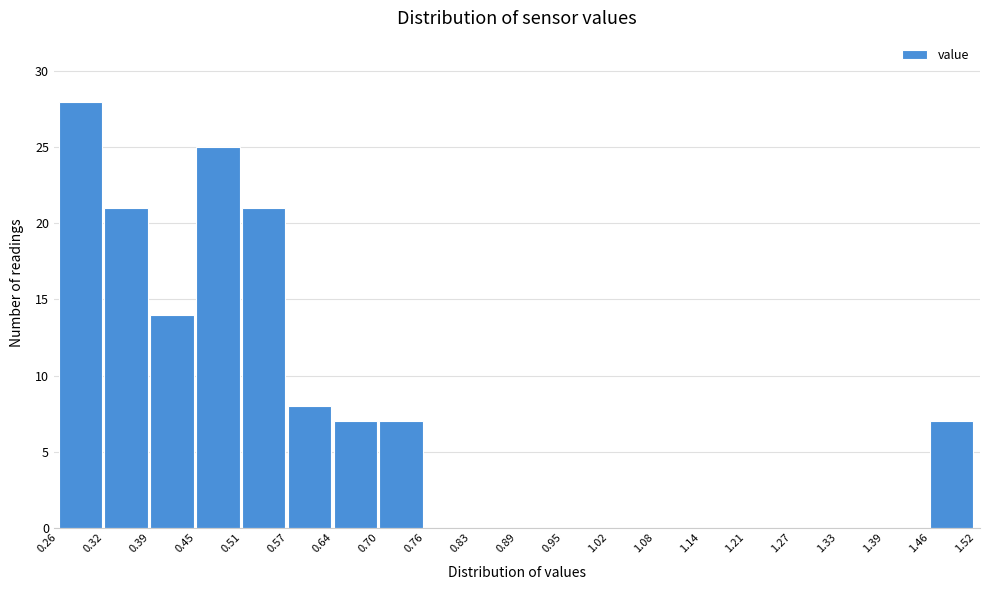

Which range on the x-axis has the tallest bar?

0.26 to 0.32